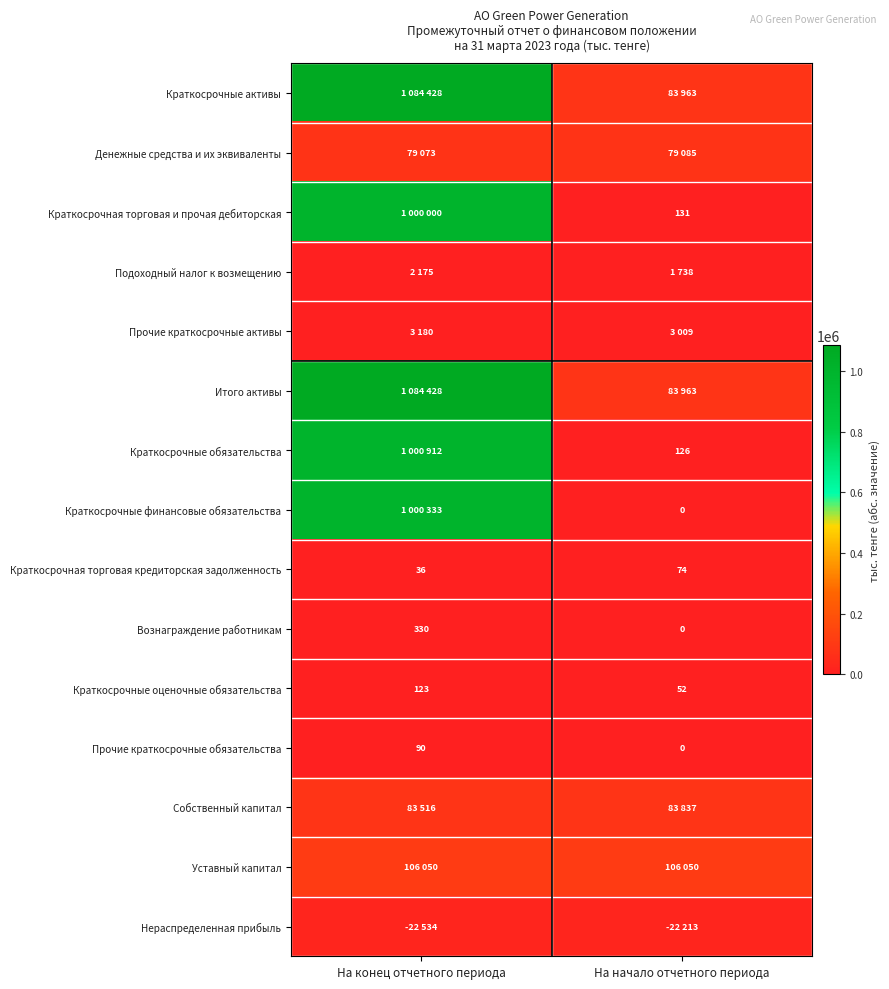

Rank the categories by Вознаграждение работникам value from highest to lowest.

На конец отчетного периода, На начало отчетного периода